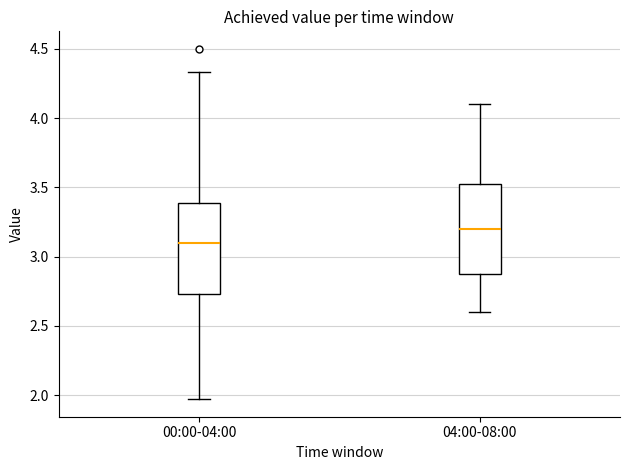

Which box's median line is the highest?

04:00-08:00